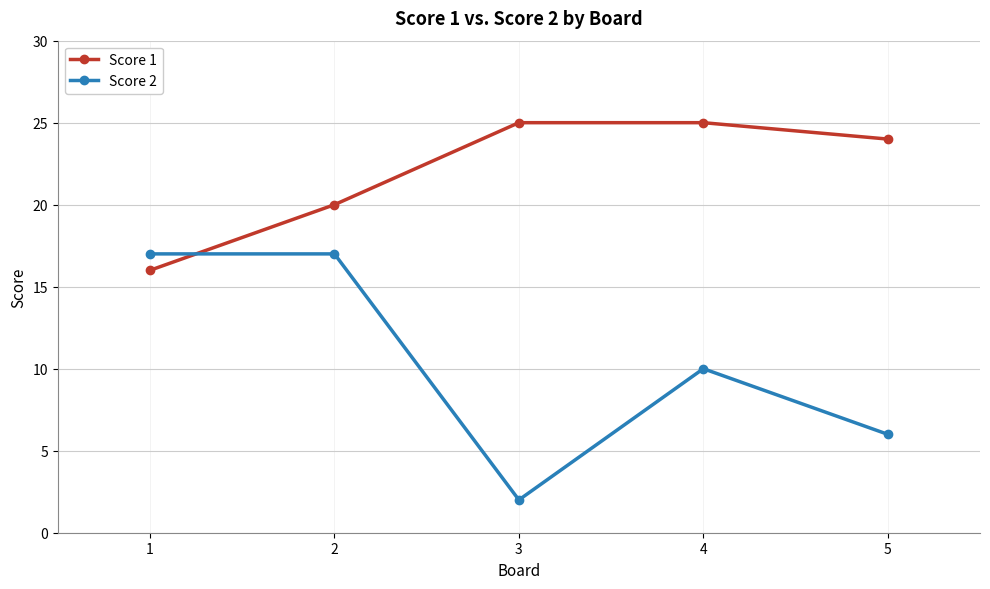

Count the Score 1 values in the range 20 to 25.

4